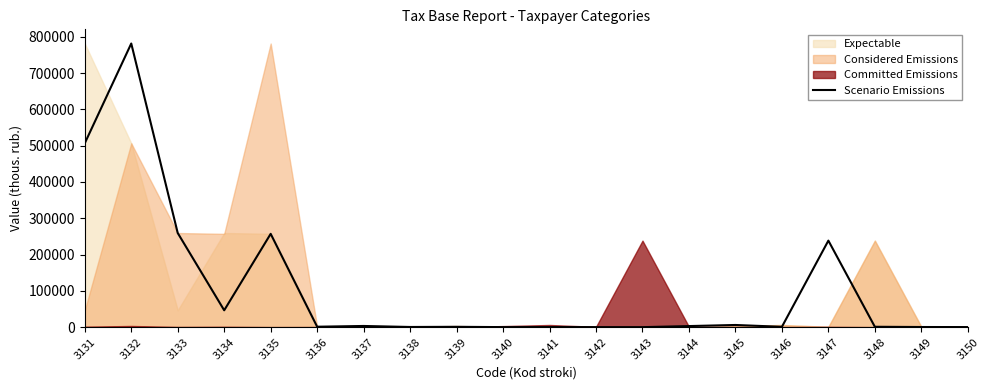

How many positive values are there?

19